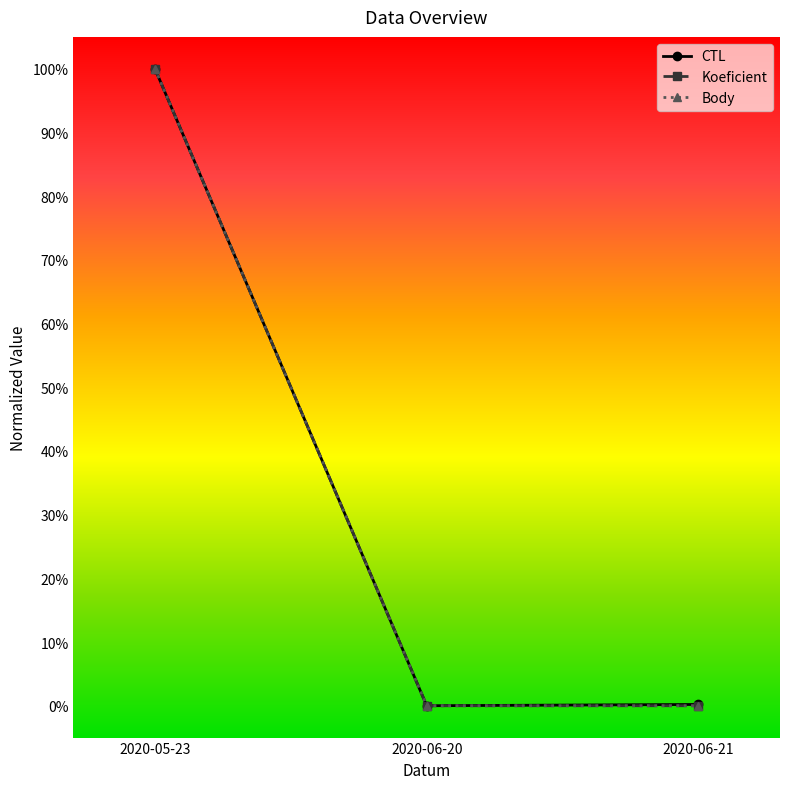

At how many categories does at least one series exceed 0?

2